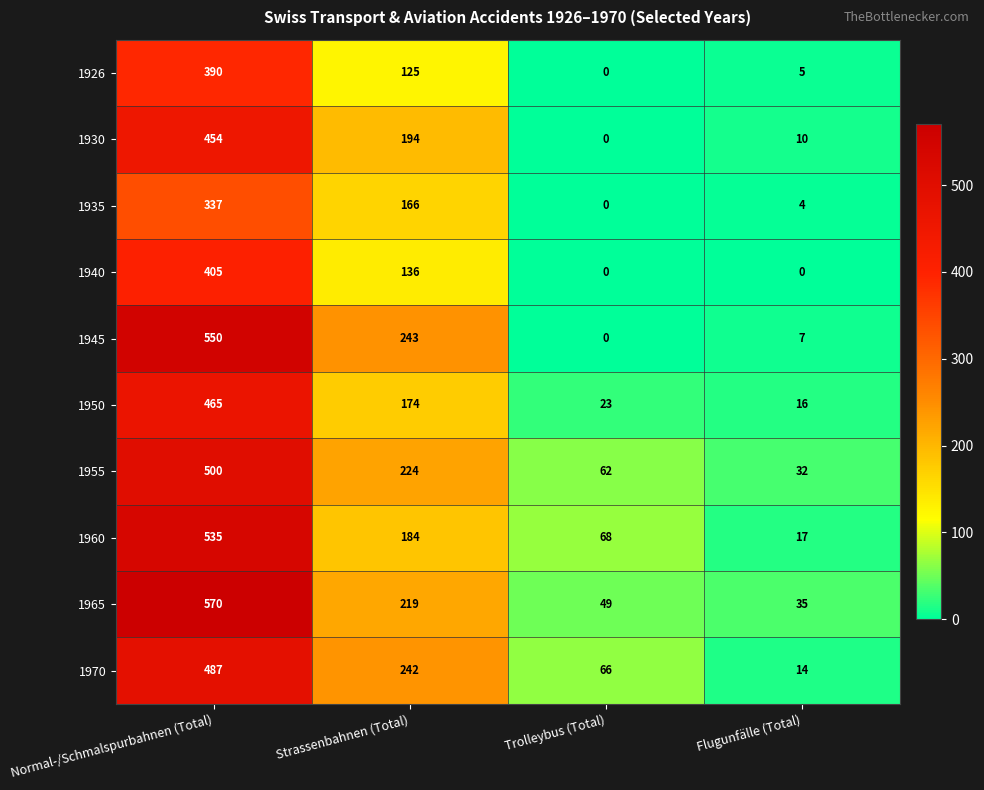

Rank the categories by 1970 value from lowest to highest.

Flugunfälle (Total), Trolleybus (Total), Strassenbahnen (Total), Normal-/Schmalspurbahnen (Total)